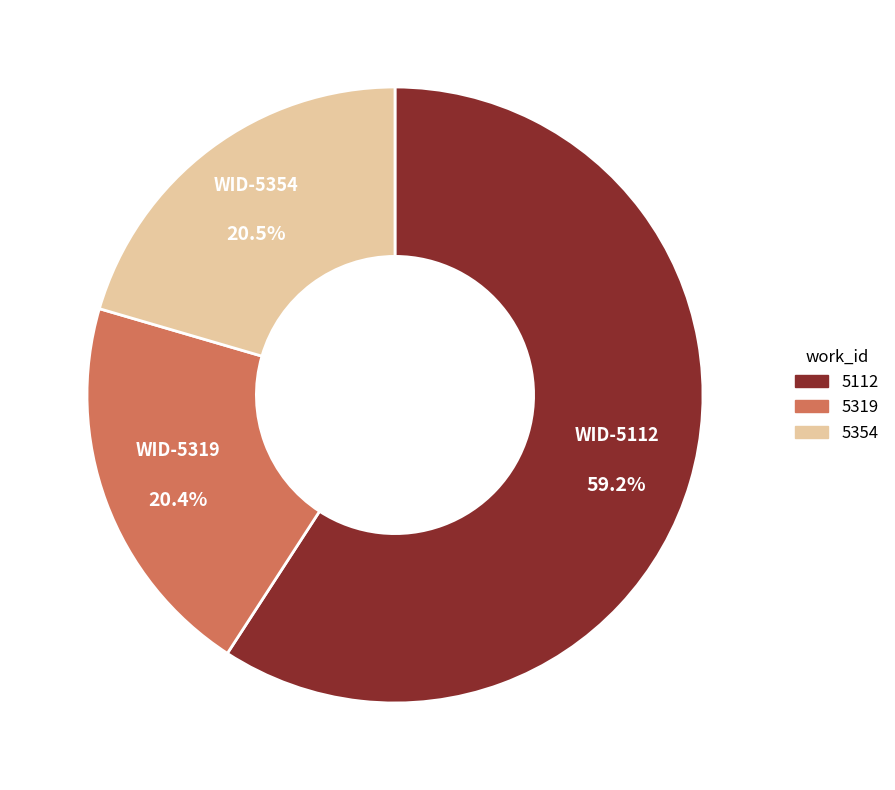

Combined, do 5354 and 5112 account for over 50%?

Yes